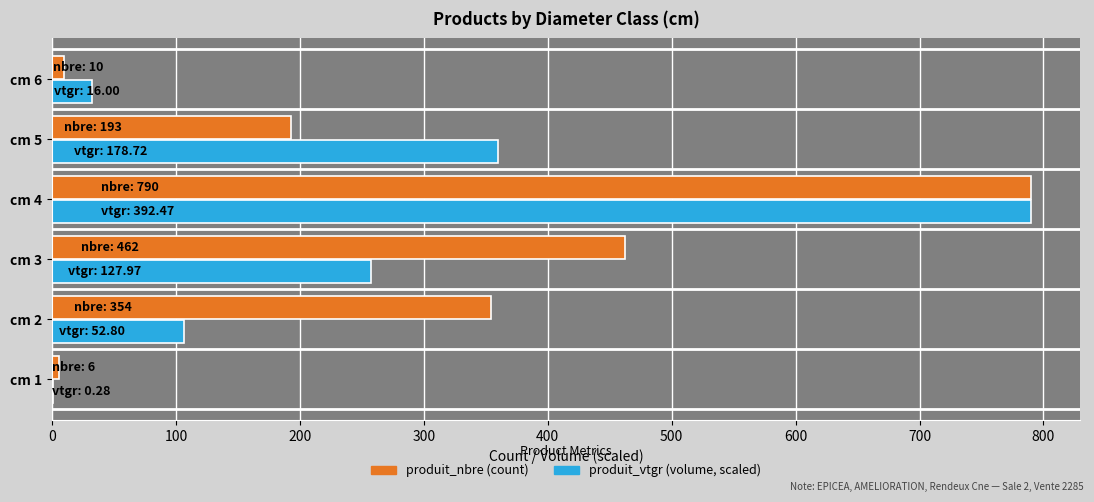

What is the greatest value displayed?

790.0